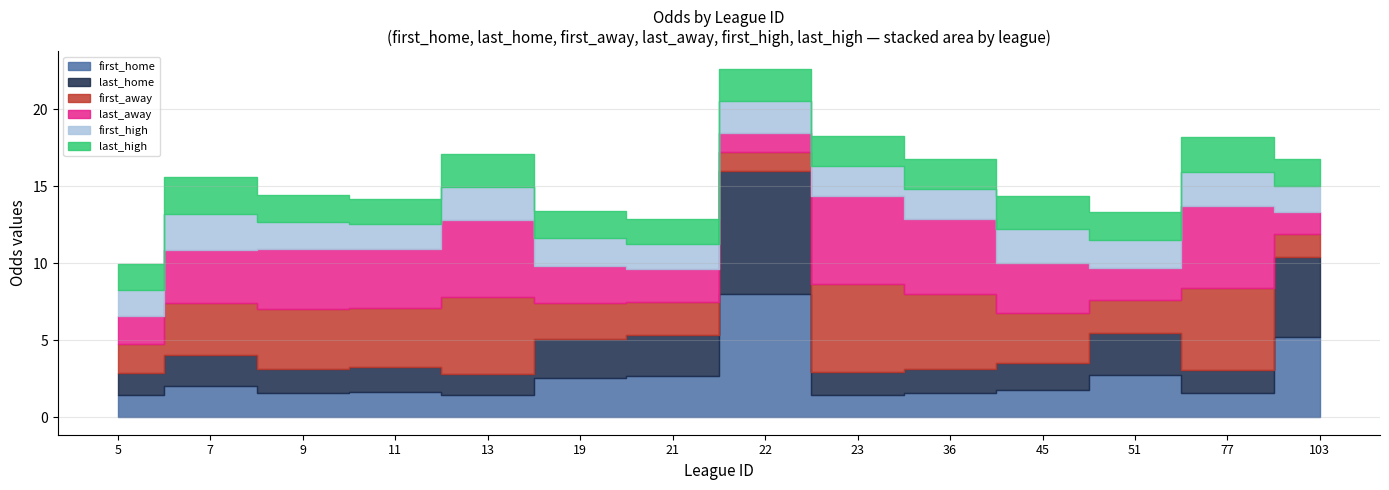

What is the difference between the maximum and second lowest values in the last_away series?

4.2